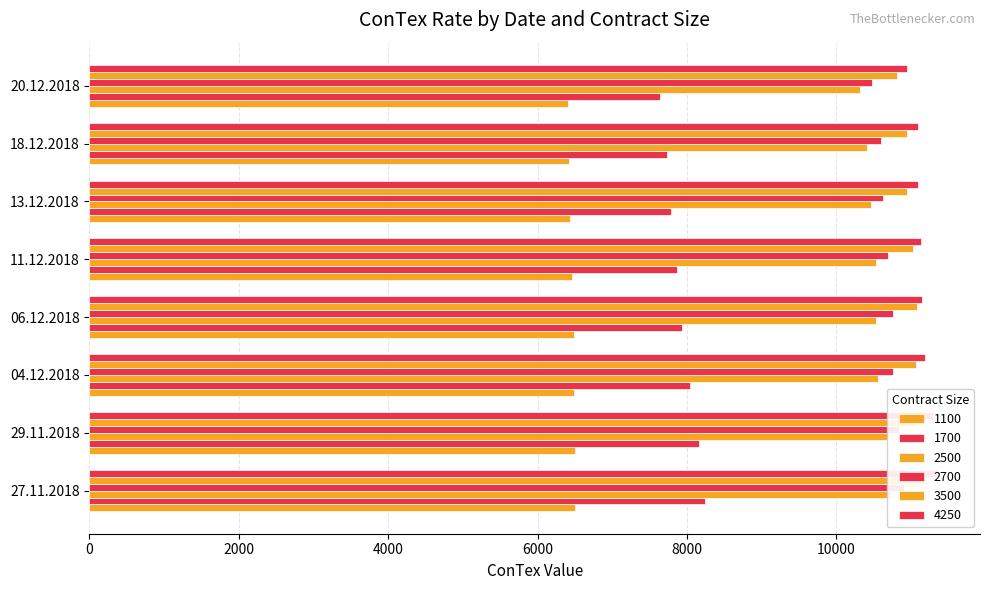

What are all the series names shown in the legend?

1100, 1700, 2500, 2700, 3500, 4250